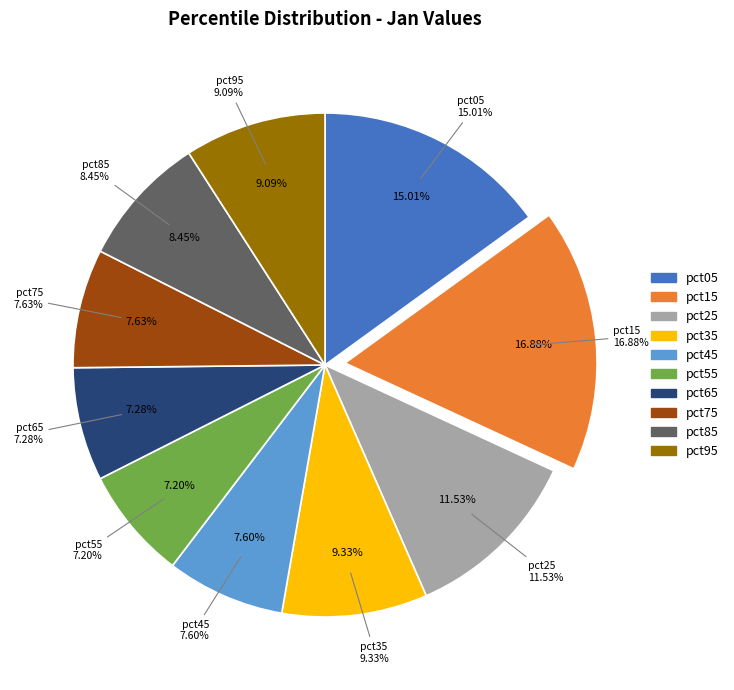

Count the number of slices in the pie.

10